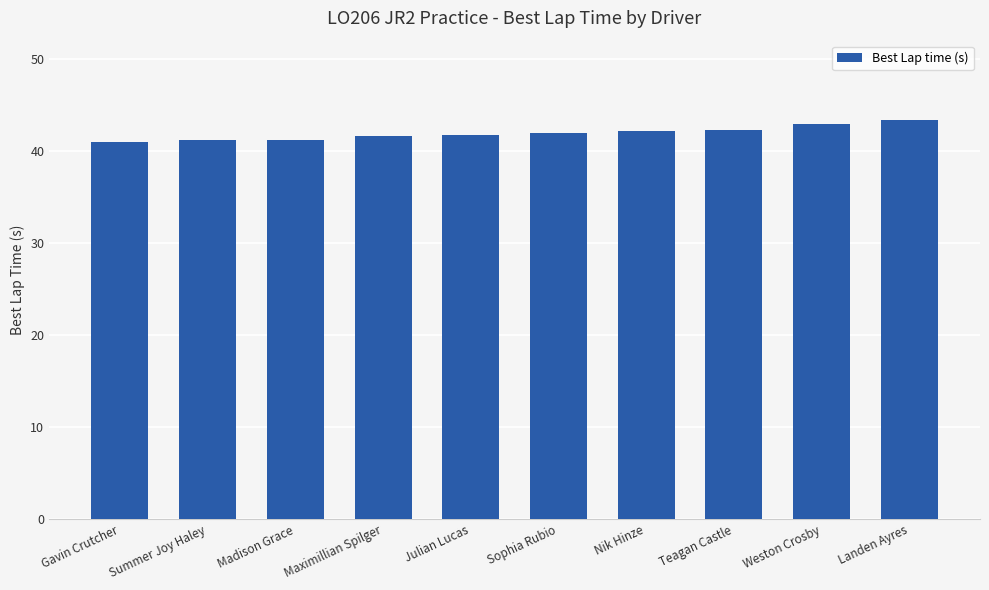

Is it true that the value at Madison Grace is 69.4?

False